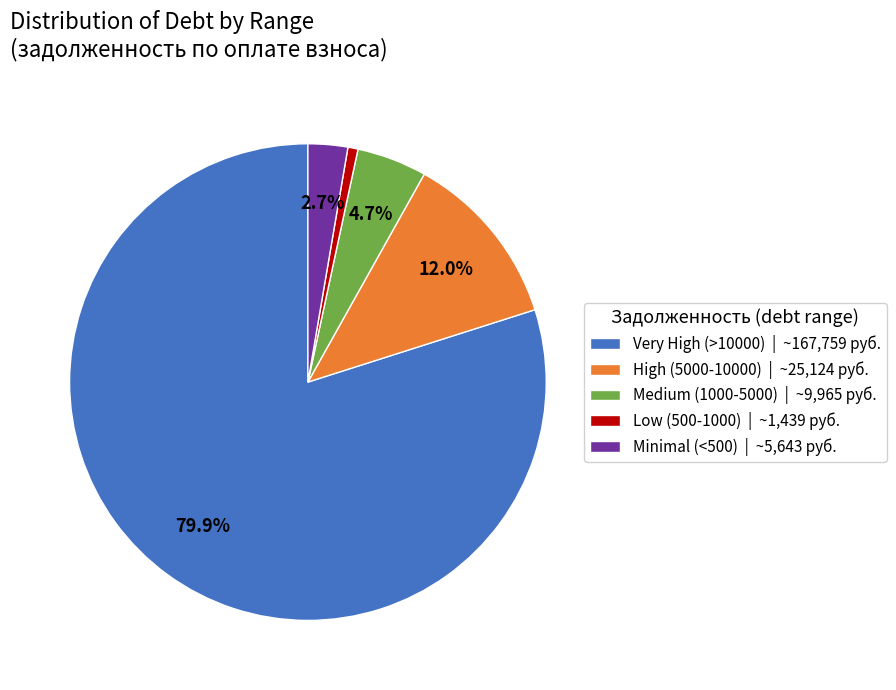

Combined, do Minimal (<500) | ~5,643 руб. and High (5000-10000) | ~25,124 руб. account for over 50%?

No